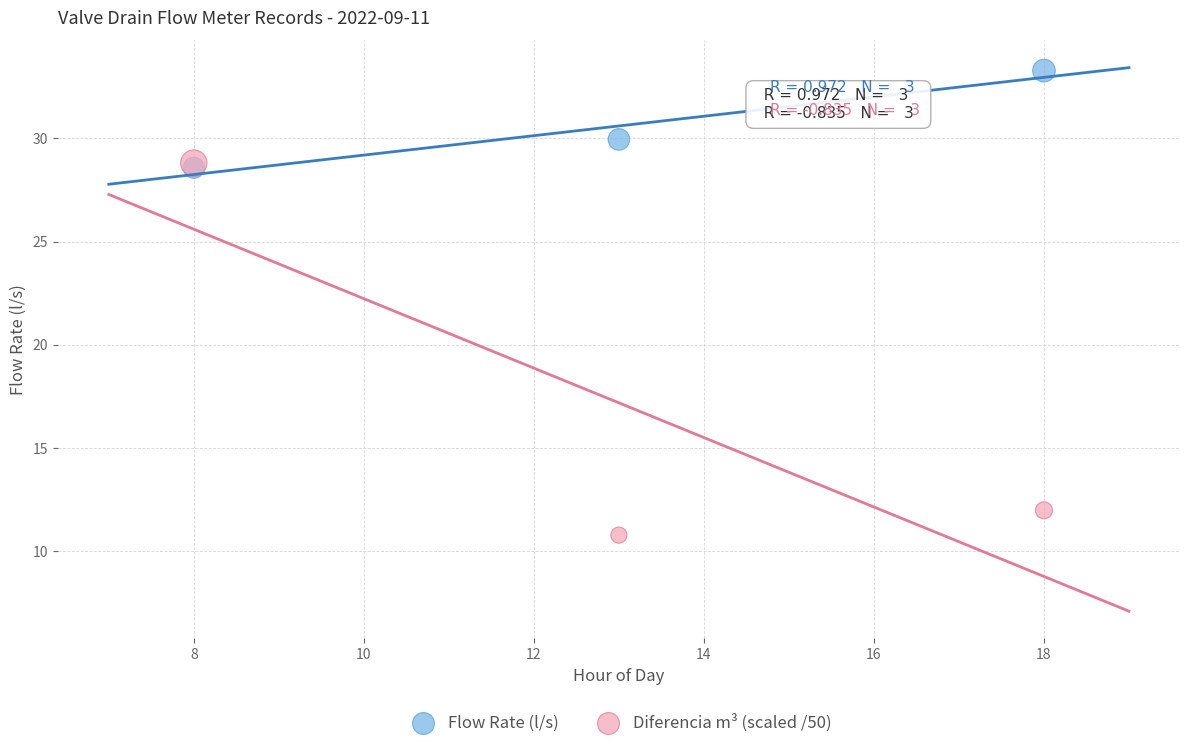

Which series has the largest Y range (max minus min)?

Diferencia m³ (scaled /50)